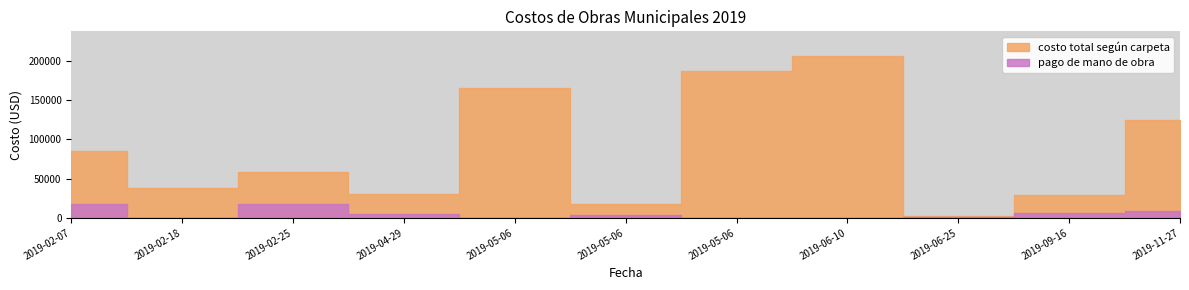

The costo total según carpeta series shows 124150.6 at 2019-11-27. True or false?

True